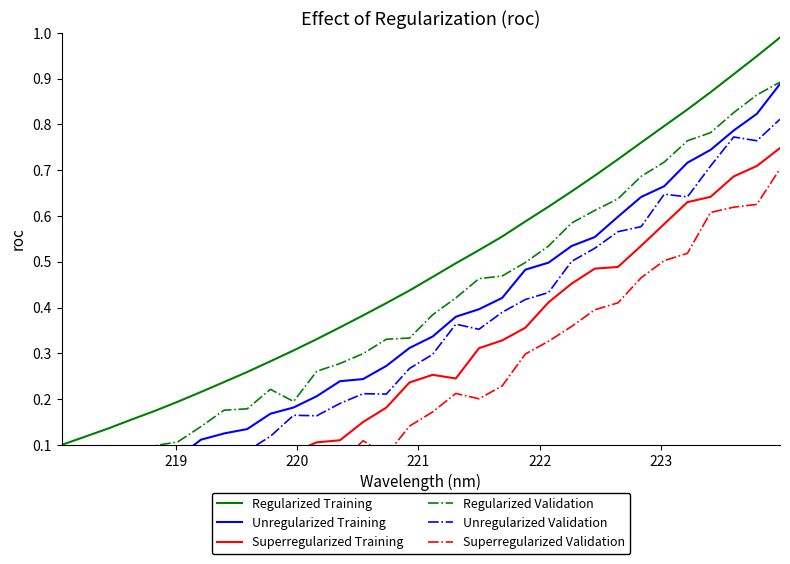

Which series has the largest total across all categories?

Regularized Training